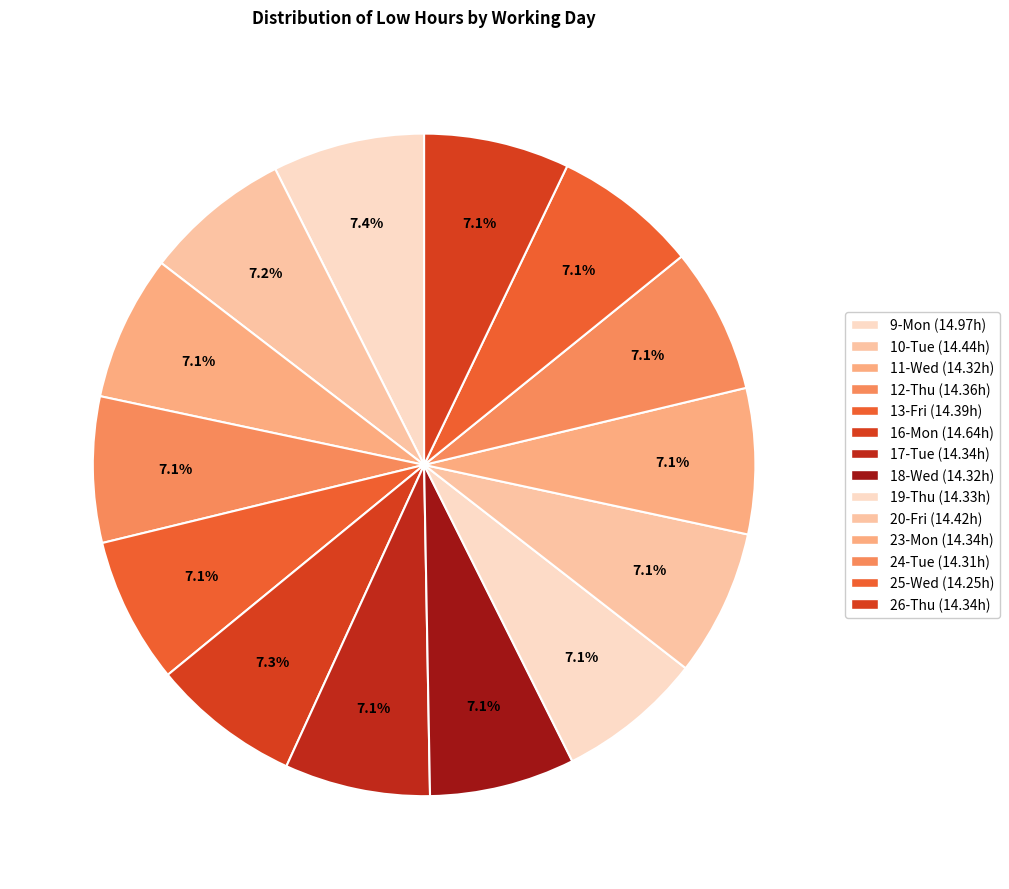

The 24-Tue slice represents 1% of the pie. True or false?

False